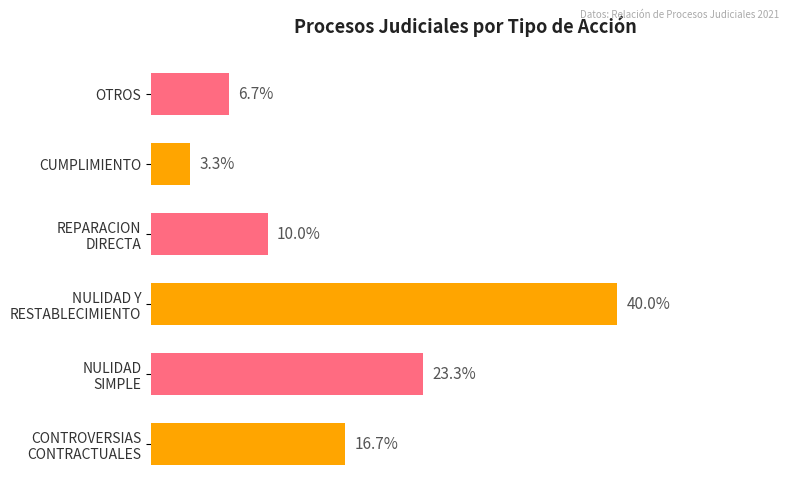

How many categories are shown in the chart?

6